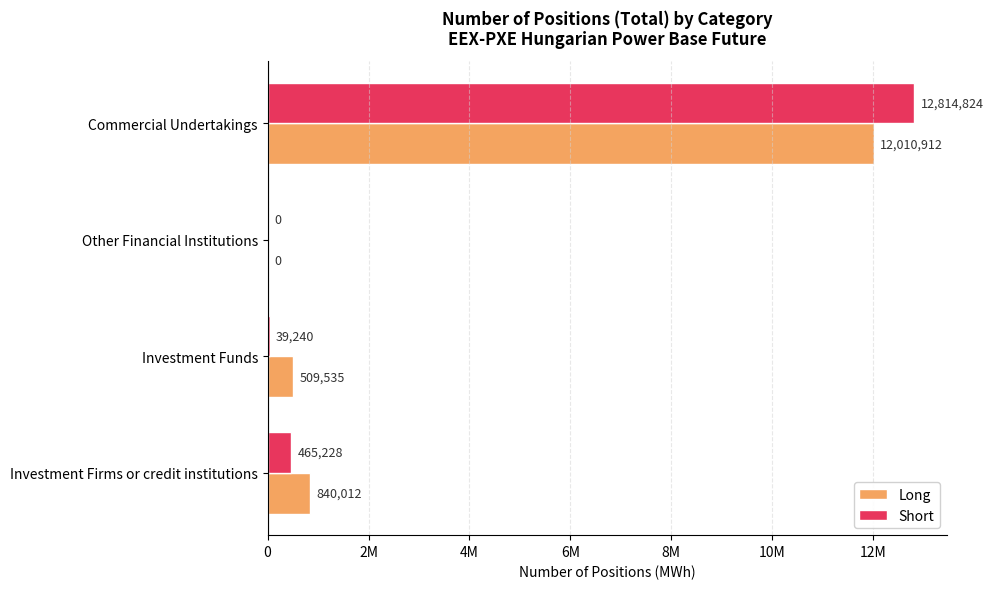

What are all the series names shown in the legend?

Long, Short